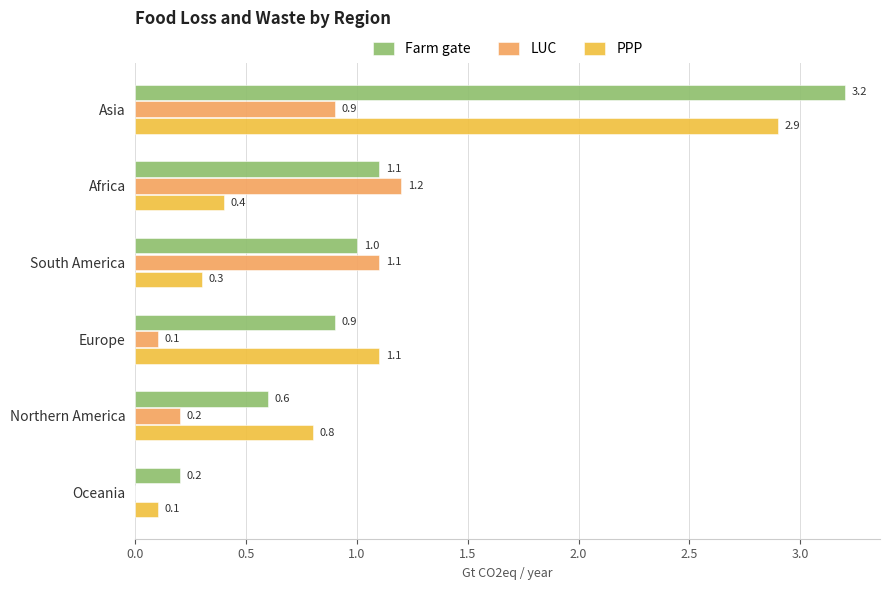

Between Europe and Oceania, which series saw the biggest shift?

PPP